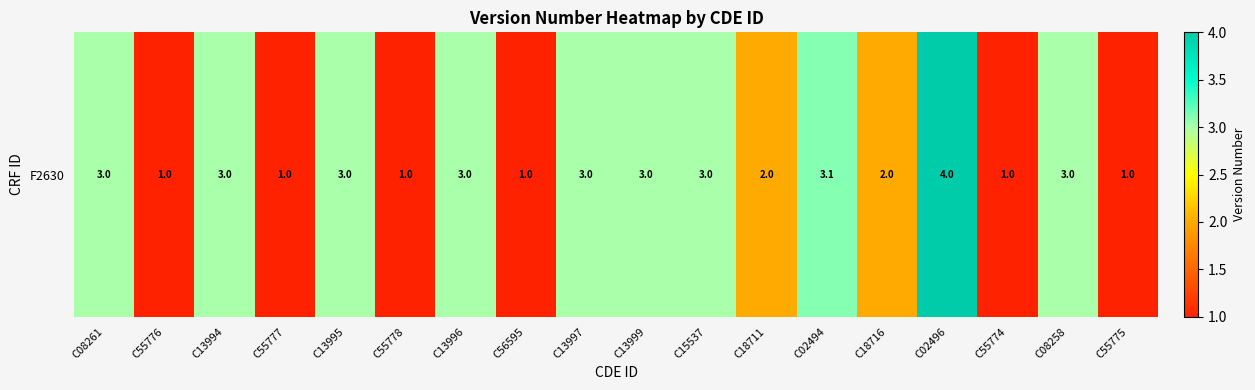

Is it true that the value at C55778 is 1.4?

False